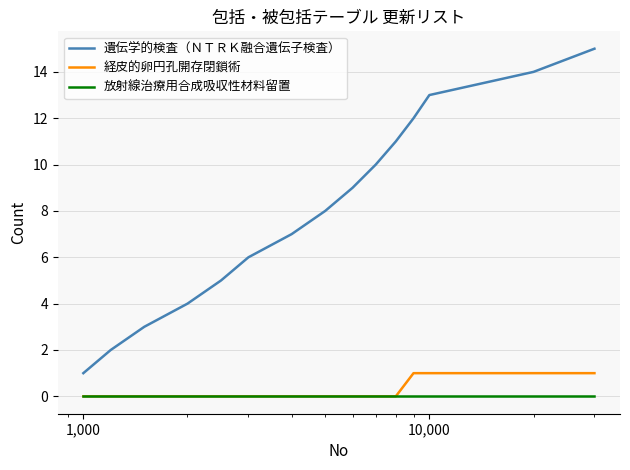

Which series has the largest total across all categories?

遺伝学的検査（ＮＴＲＫ融合遺伝子検査）